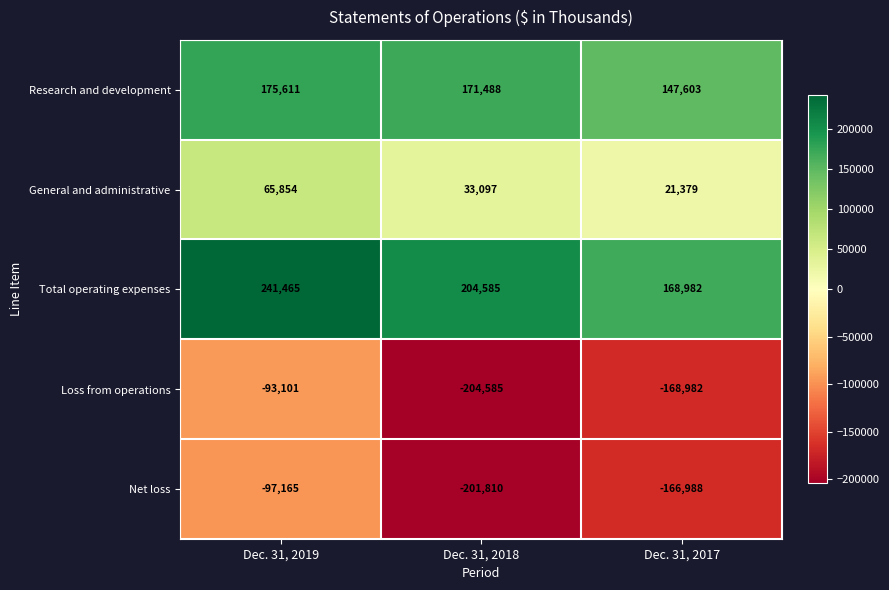

Which series has the largest range (max minus min)?

Loss from operations